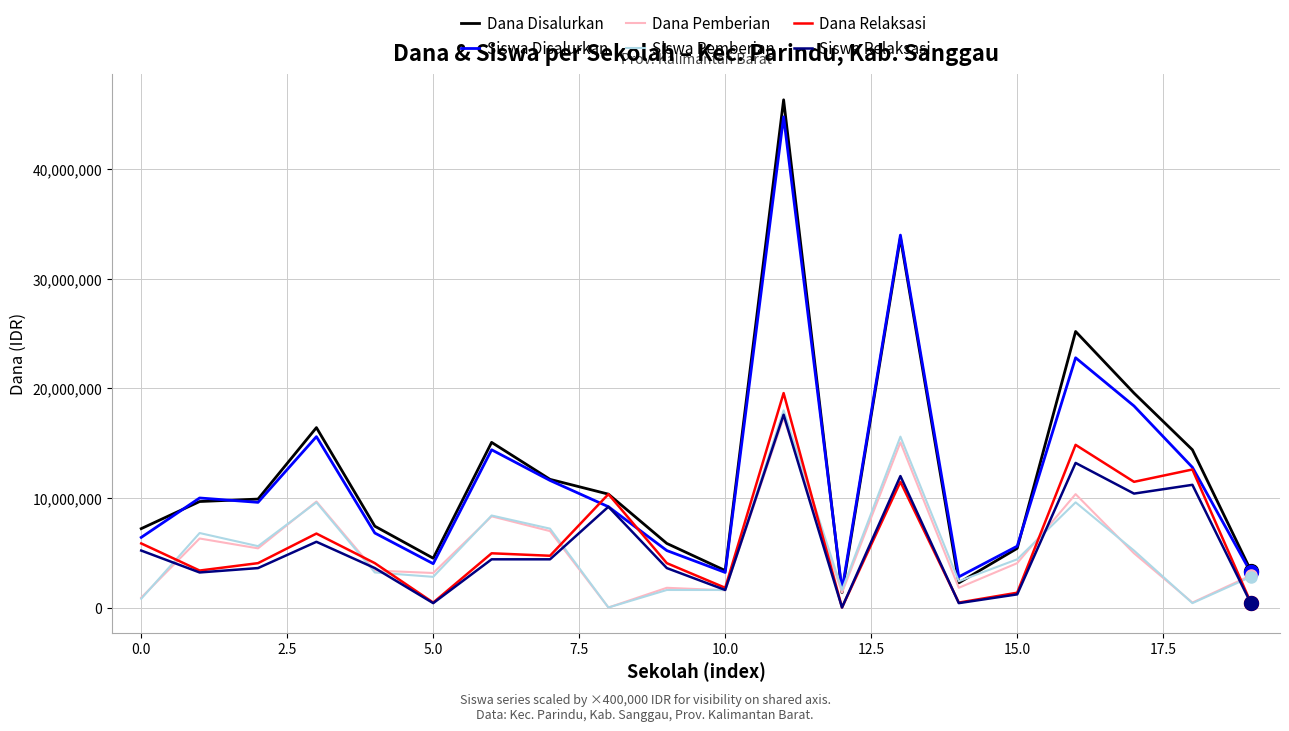

True or false: Dana Disalurkan and Siswa Relaksasi cross at least once.

False